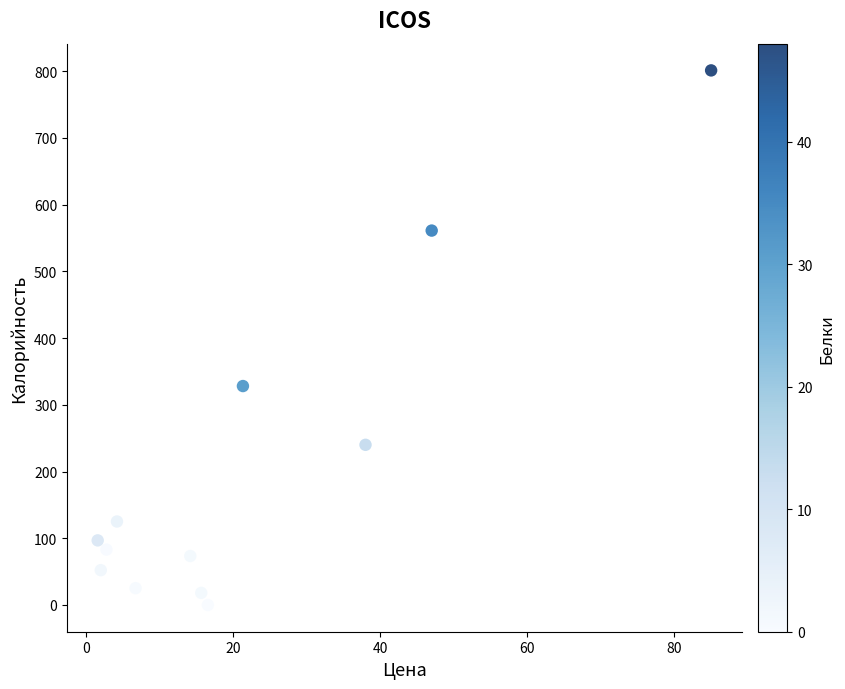

What Y value in the scatter plot is closest to 400?

328.1